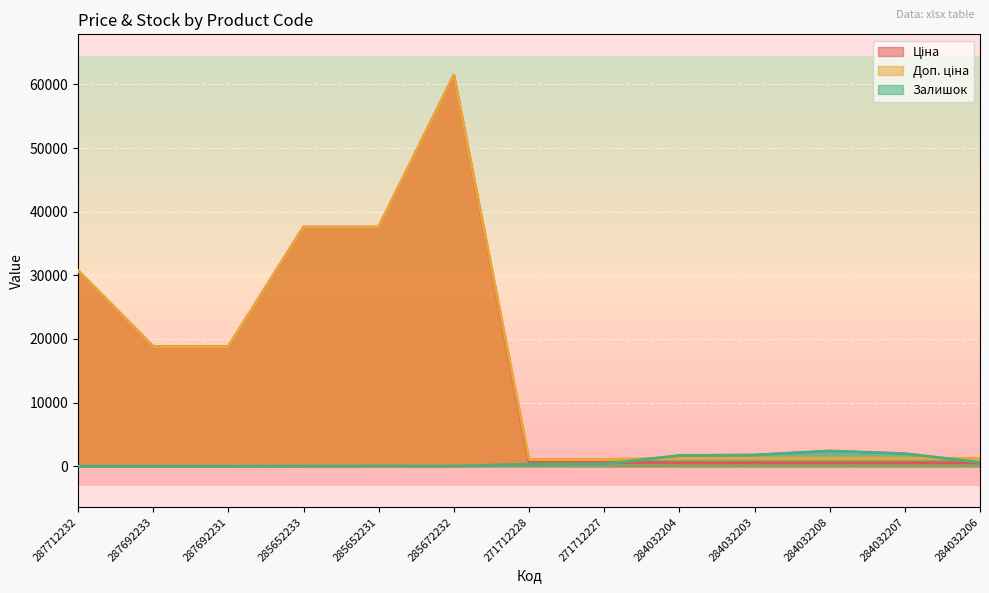

The value of Залишок at 284032203 is 1774.0. True or false?

True